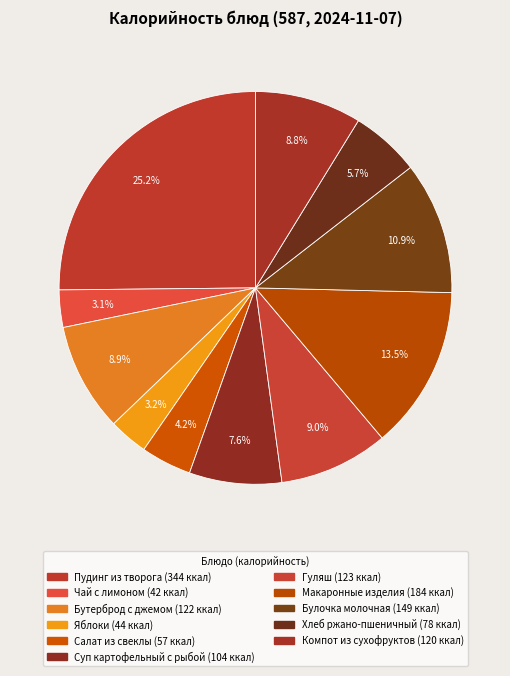

How many slices are in this pie chart?

11